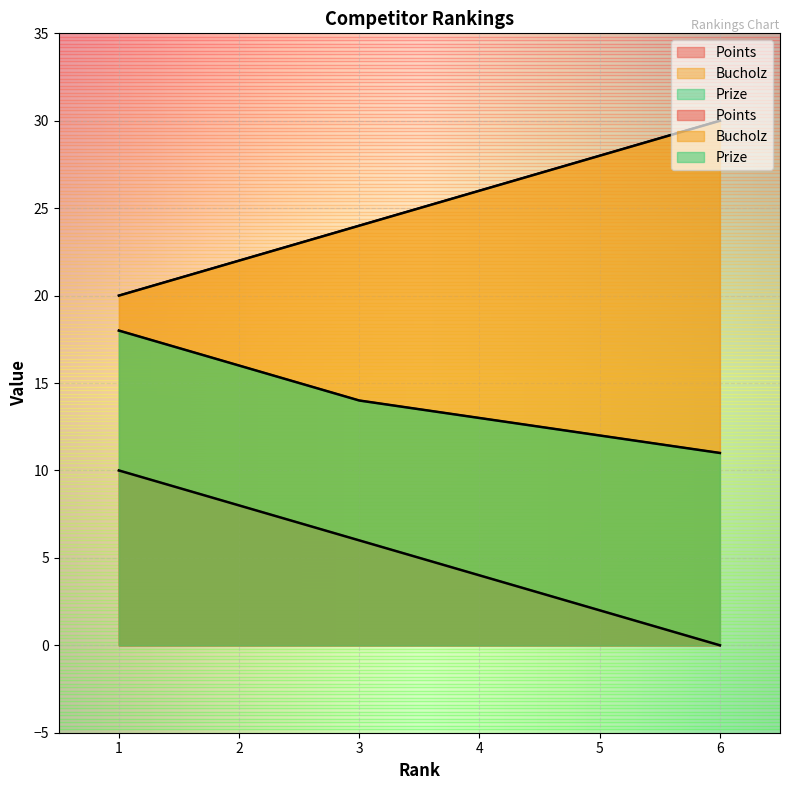

What is the value of the Bucholz point at the 1st from the left?

20